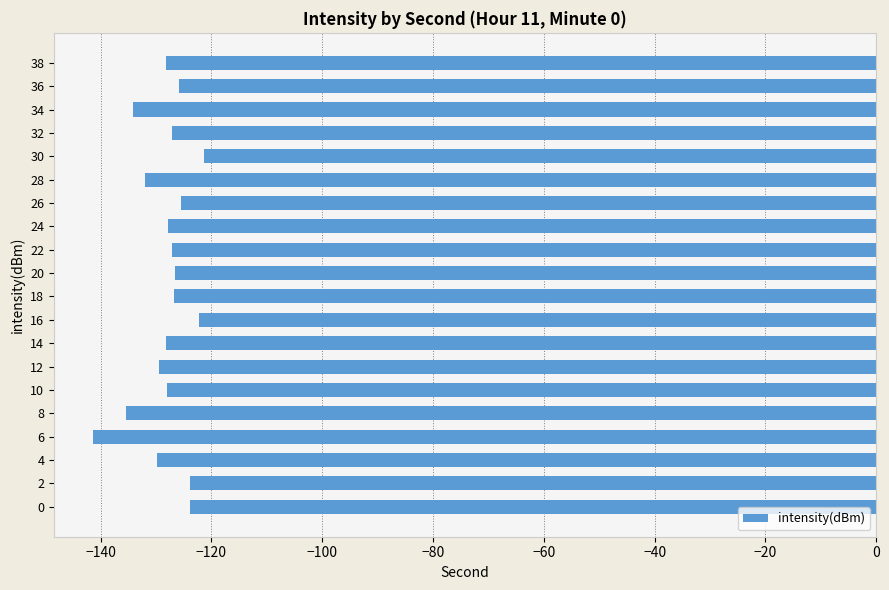

Which category has the lowest value across all series?

6